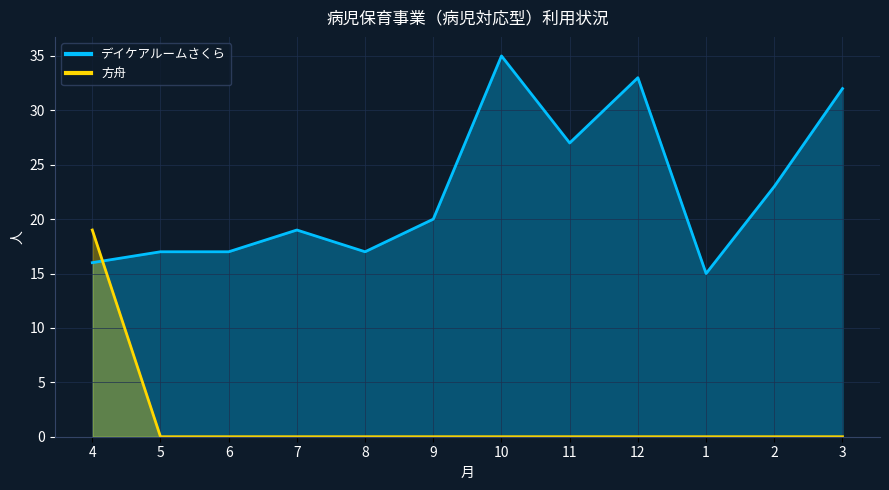

What is the value of the デイケアルームさくら point at the 3rd from the left?

17